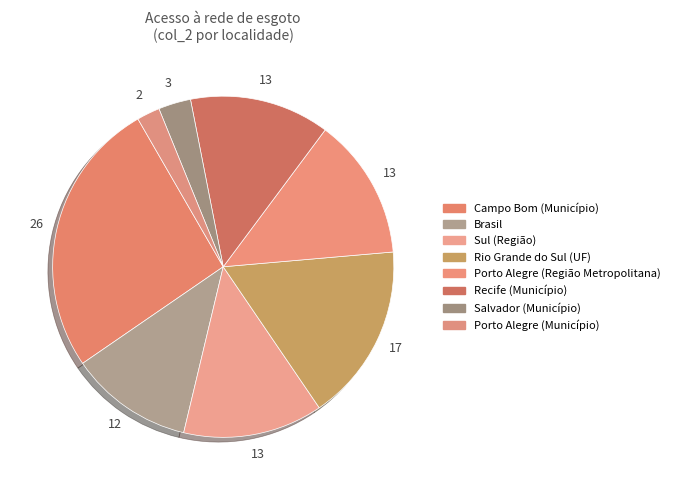

How many slices are in this pie chart?

8